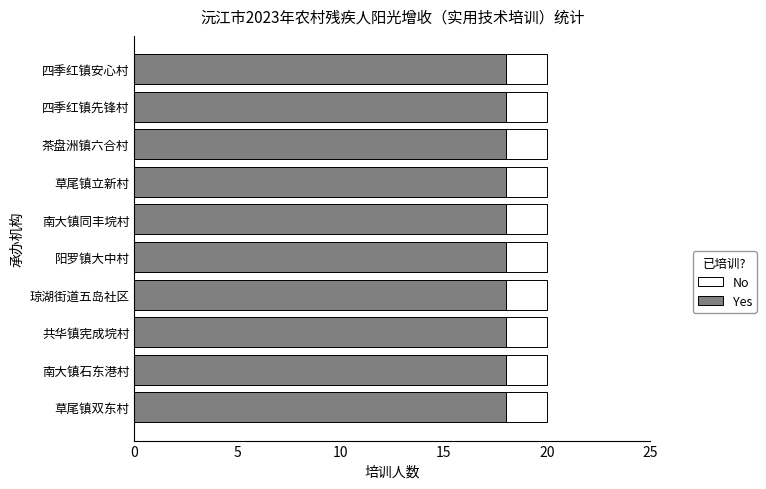

What is the average value of the Yes series?

18